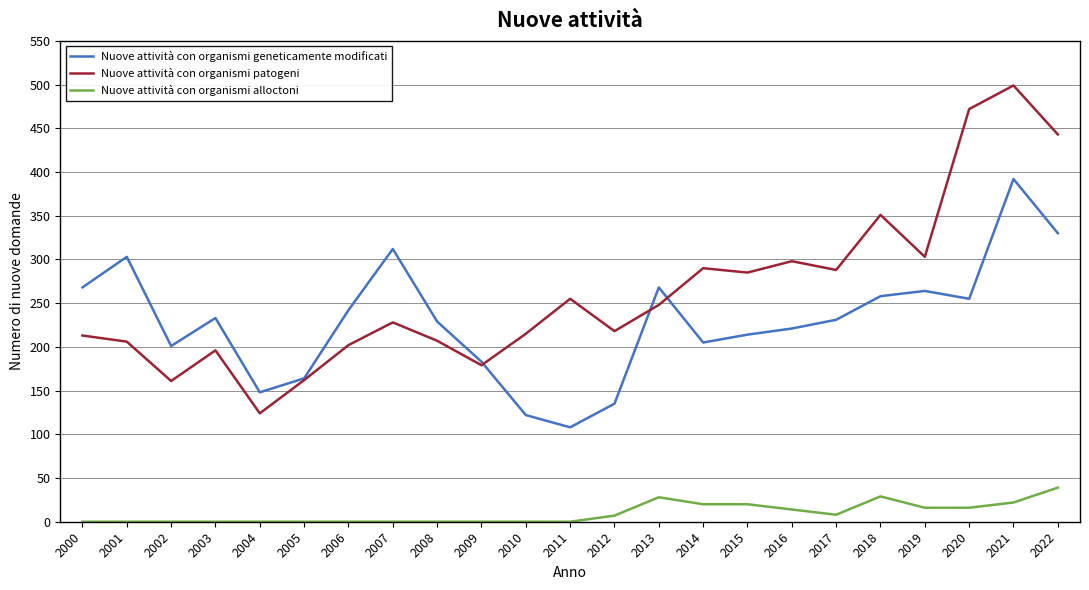

Is it true that Nuove attività con organismi geneticamente modificati equals 214 at 2015?

True